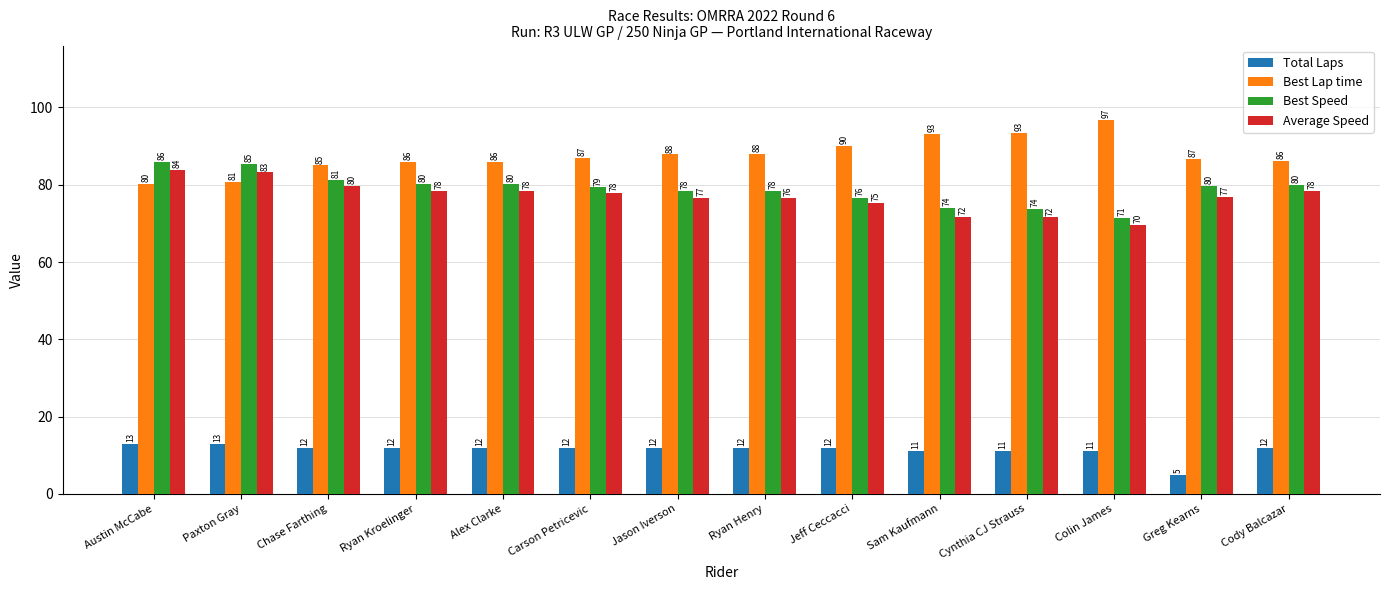

Is the value of Total Laps at Ryan Kroelinger greater than the value of Average Speed at Jeff Ceccacci?

No